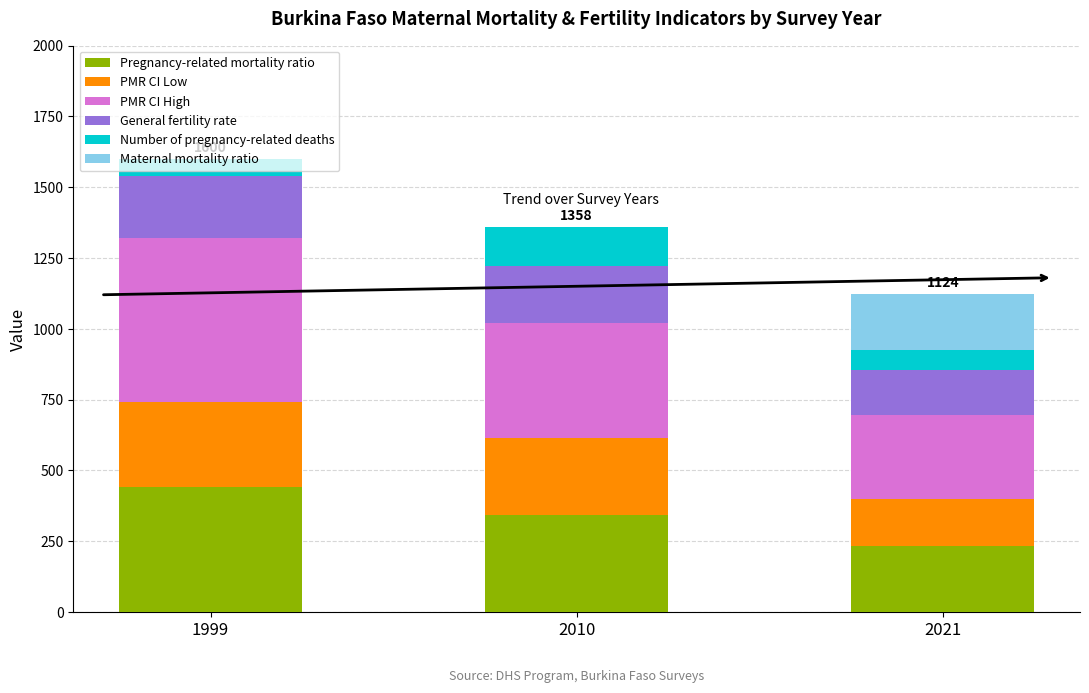

The Pregnancy-related mortality ratio series shows 121 at 2021. True or false?

False